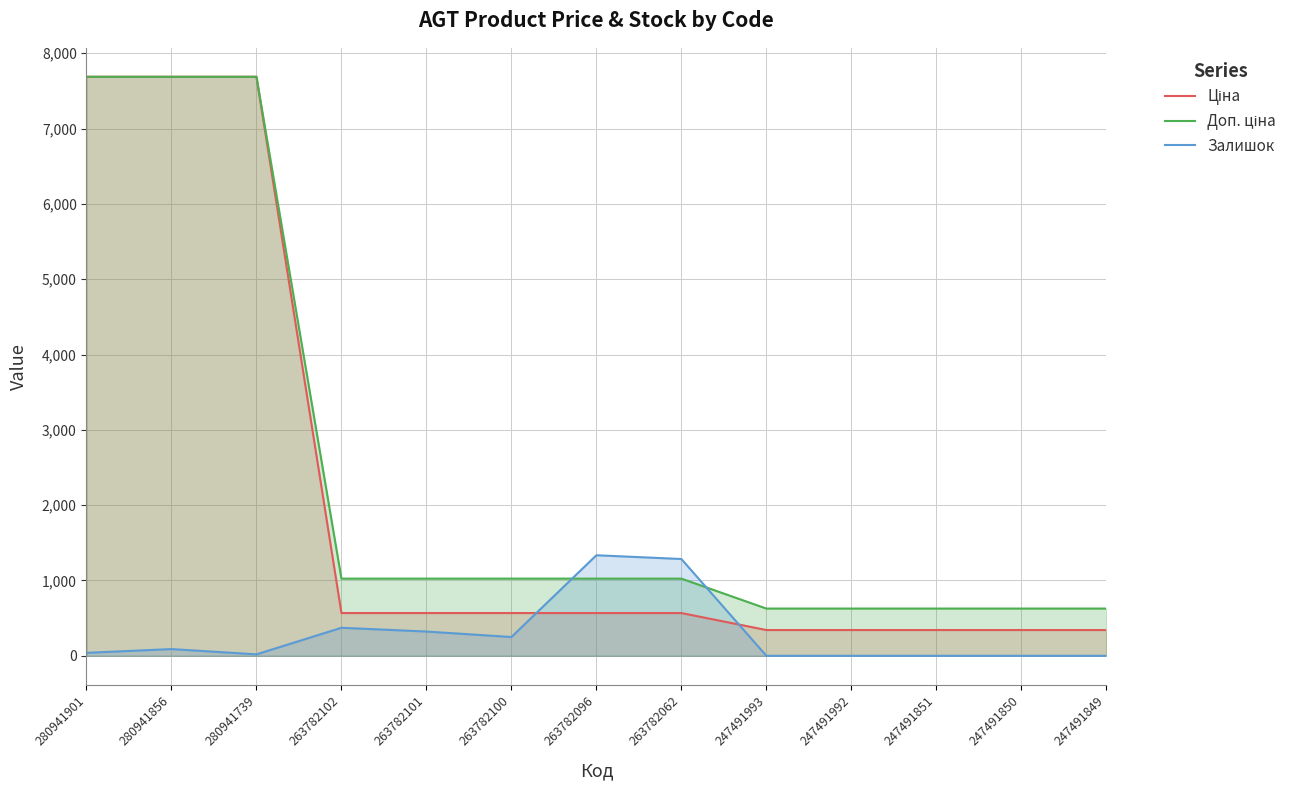

Reading left to right, list all the values displayed in this chart.

Ціна: 280941901=7688.0	280941856=7688.0	280941739=7688.0	263782102=567.7	263782101=567.7	263782100=567.7	263782096=567.7	263782062=567.7	247491993=342.1	247491992=342.1	247491851=342.1	247491850=342.1	247491849=342.1
Доп. ціна: 280941901=7688.0	280941856=7688.0	280941739=7688.0	263782102=1024.5	263782101=1024.5	263782100=1024.5	263782096=1024.5	263782062=1024.5	247491993=627.0	247491992=627.0	247491851=627.0	247491850=627.0	247491849=627.0
Залишок: 280941901=39.0	280941856=89.0	280941739=19.0	263782102=372.0	263782101=322.0	263782100=249.0	263782096=1335.0	263782062=1285.0	247491993=0.0	247491992=0.0	247491851=0.0	247491850=0.0	247491849=0.0